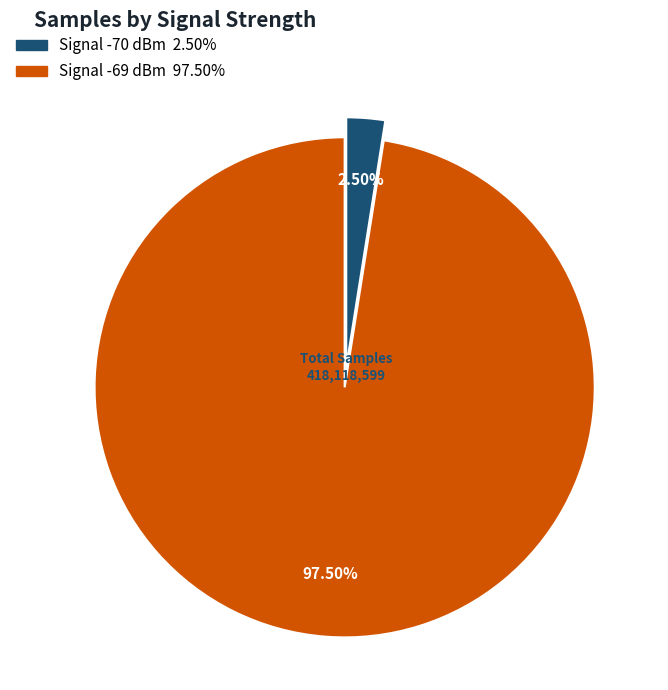

Is there any slice that represents more than half of the pie?

Yes